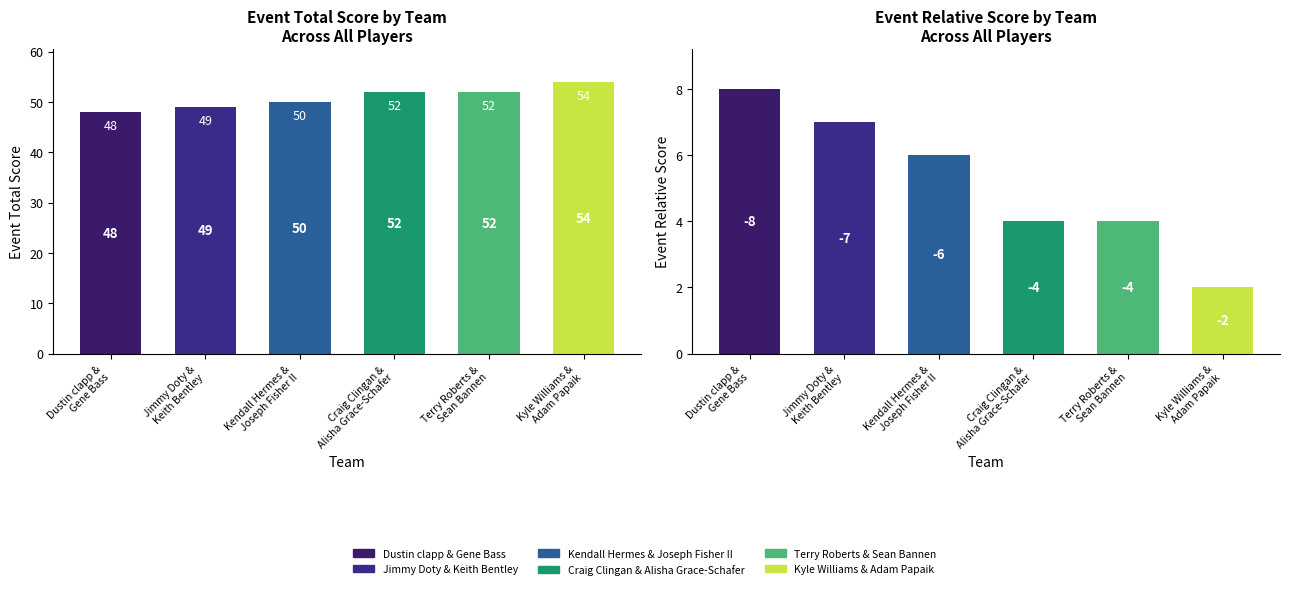

Which category has the lowest value in the event_relative_score series?

Dustin clapp &
Gene Bass